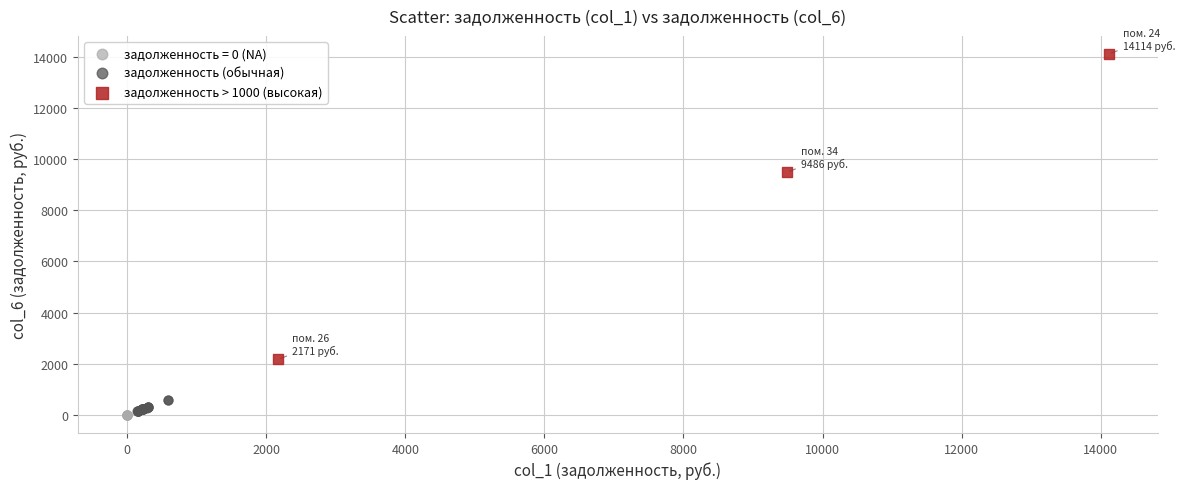

Which series contains the highest Y value?

задолженность > 1000 (высокая)